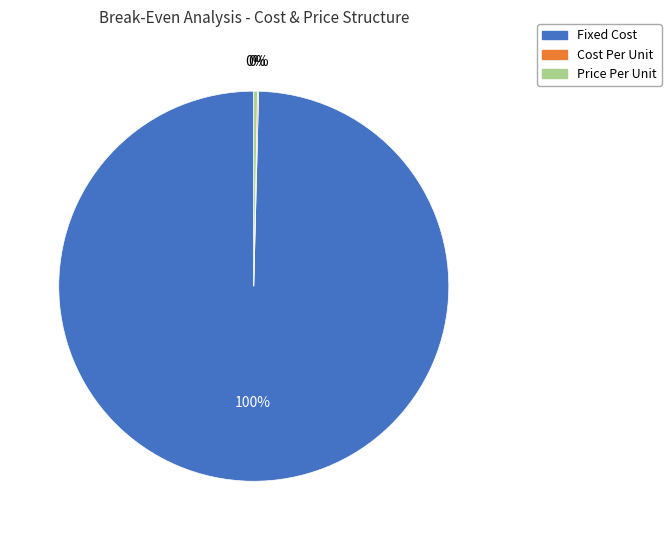

Is there a majority slice in this chart?

Yes